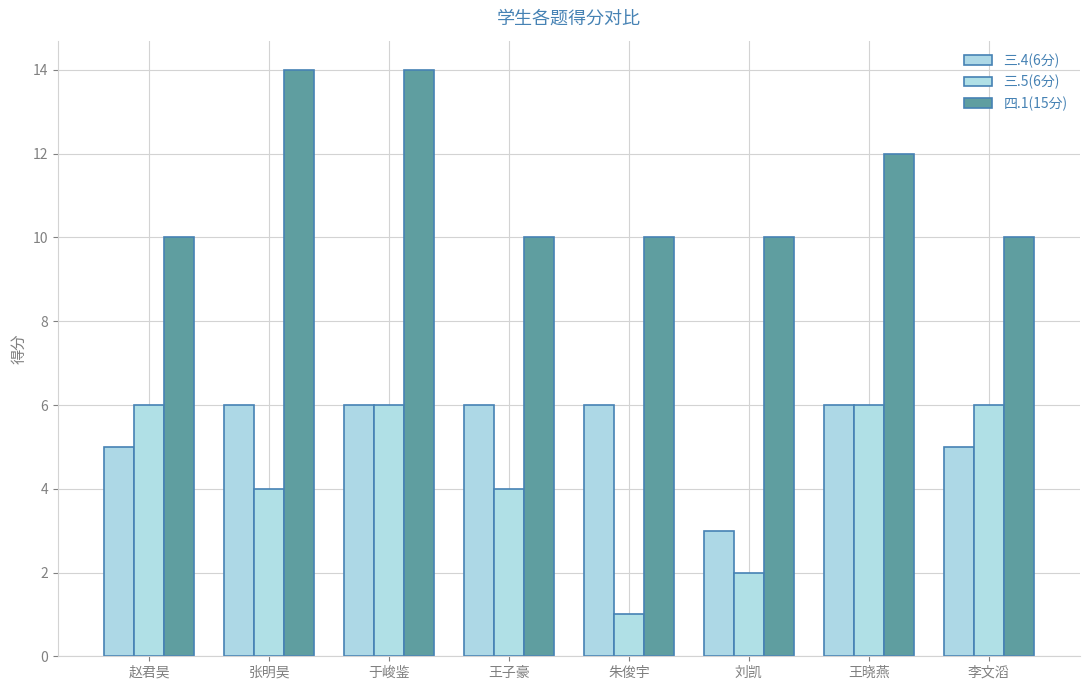

Reading right to left, extract all data points from this chart.

三.4(6分): 5	6	3	6	6	6	6	5
三.5(6分): 6	6	2	1	4	6	4	6
四.1(15分): 10	12	10	10	10	14	14	10